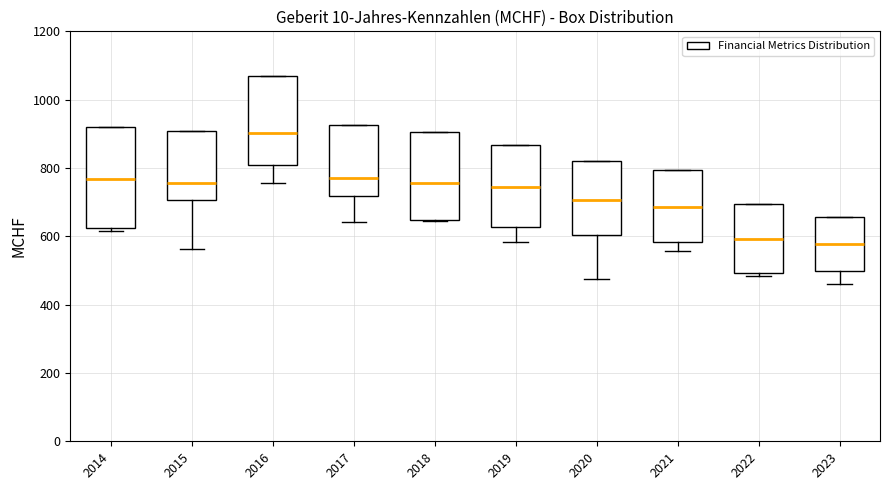

Reading left to right, read every box against the y-axis: the position of its median line, the range the box covers, and the ends of its whiskers. The values are not printed on the chart, so give them approximately, as read against the axis.

2014: median 760, box 620 to 920, whiskers 620 (just below the box's lower edge) to 920
2015: median 760, box 700 to 900, whiskers 560 to 900
2016: median 900, box 800 to 1060, whiskers 760 to 1060
2017: median 780, box 720 to 920, whiskers 640 to 920
2018: median 760, box 640 to 900, whiskers 640 to 900
2019: median 740, box 620 to 860, whiskers 580 to 860
2020: median 700, box 600 to 820, whiskers 480 to 820
2021: median 680, box 580 to 800, whiskers 560 to 800
2022: median 600, box 500 to 700, whiskers 480 to 700
2023: median 580, box 500 to 660, whiskers 460 to 660